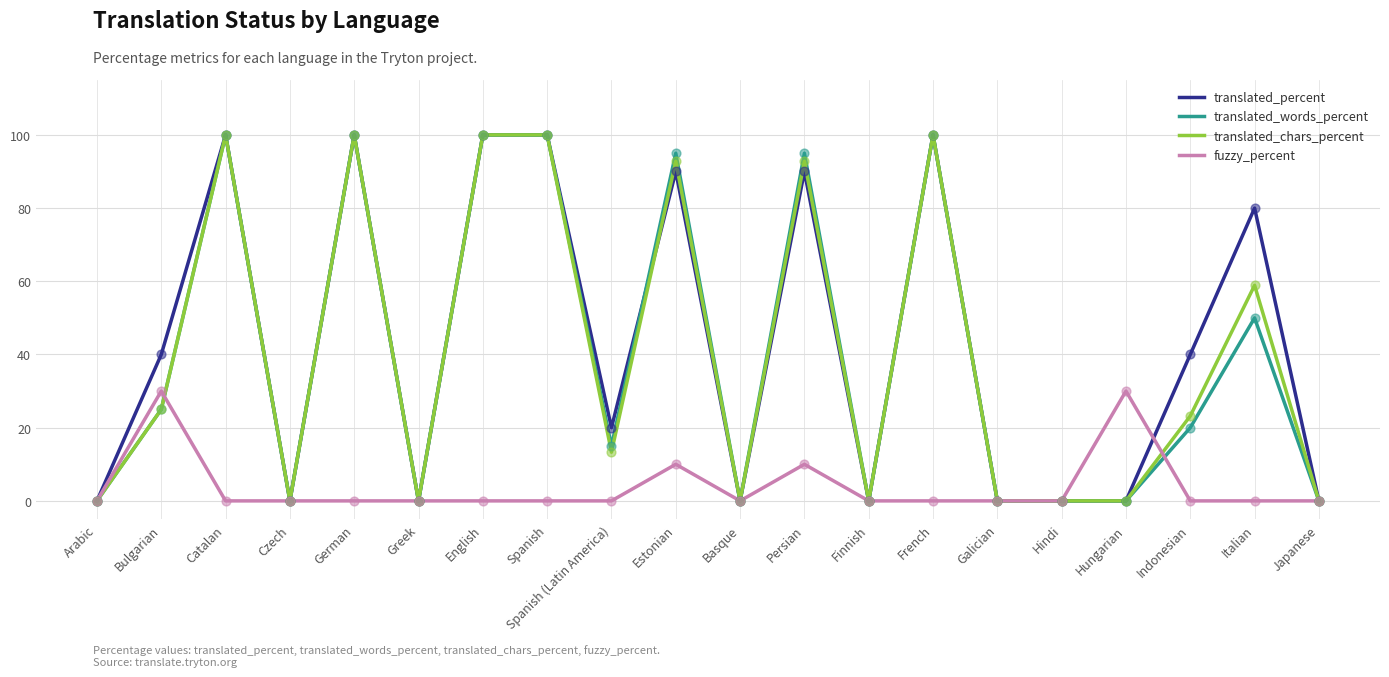

Which series changed the most between Arabic and Italian?

translated_percent